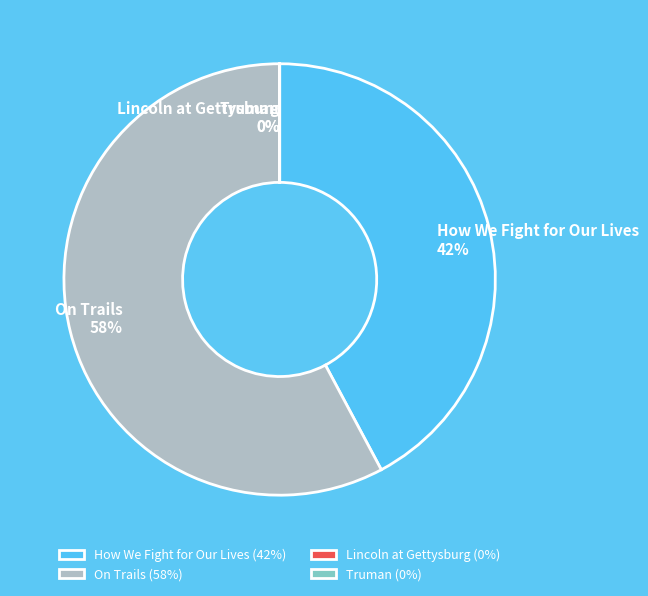

Is there any slice that represents more than half of the pie?

Yes